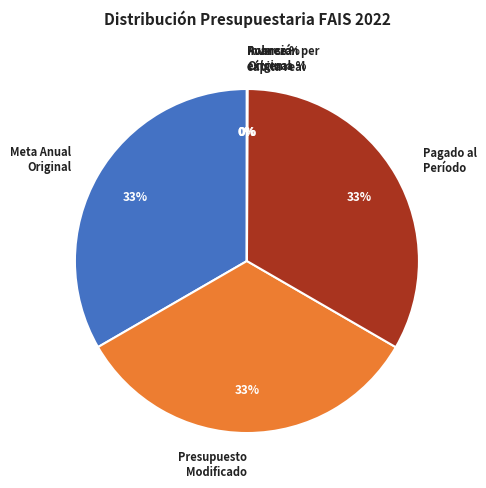

The Meta Anual Original slice represents 24% of the pie. True or false?

False